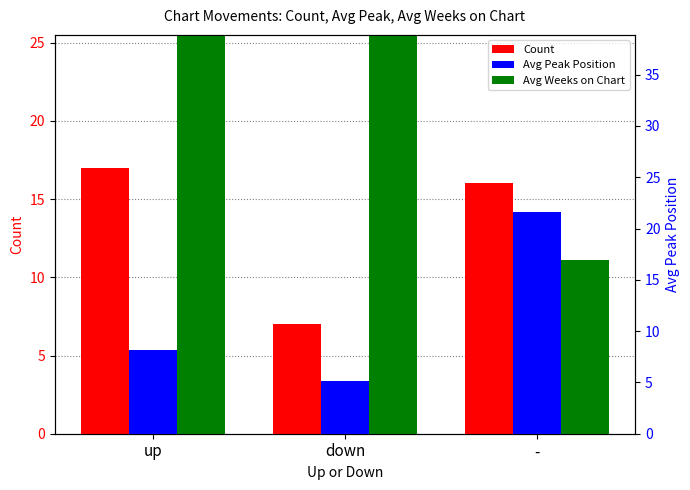

Rank the series at up from highest to lowest value.

Avg Weeks on Chart, Count, Avg Peak Position